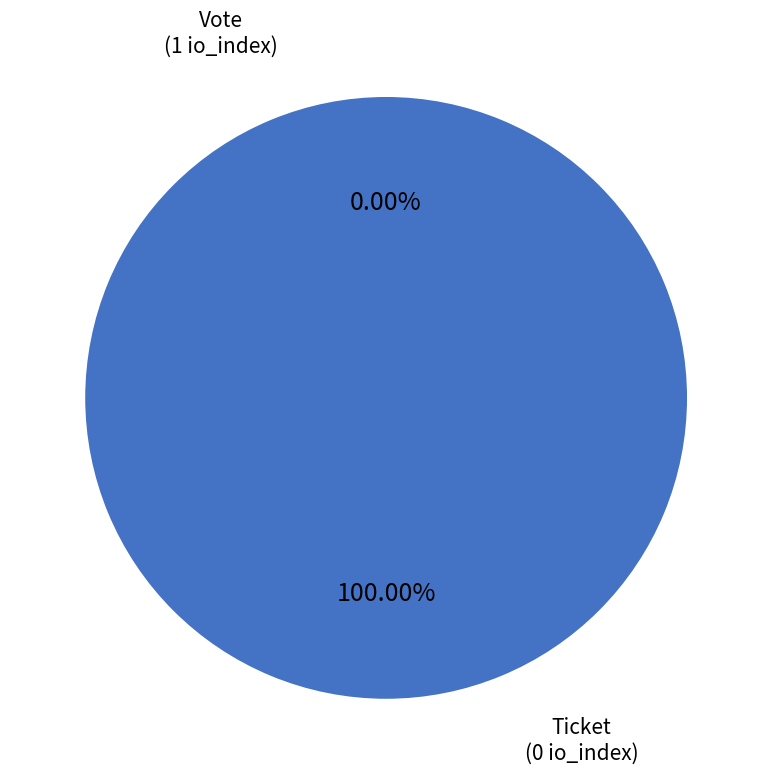

True or false: Vote (io_index=1) accounts for 99% of the total.

False